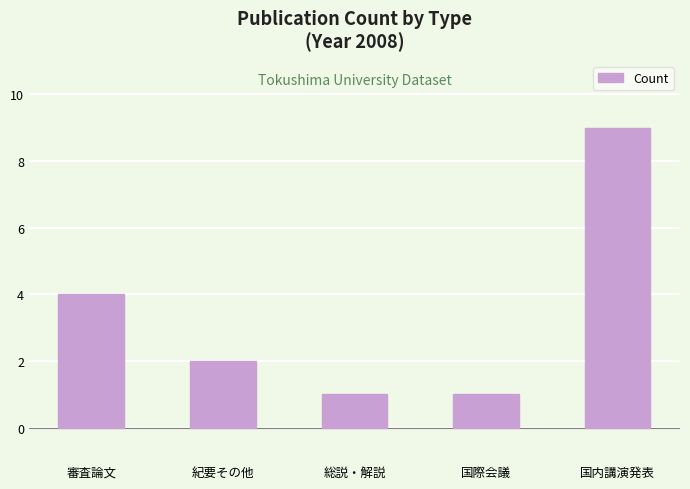

True or false: the data shows 1 at 審査論文.

False